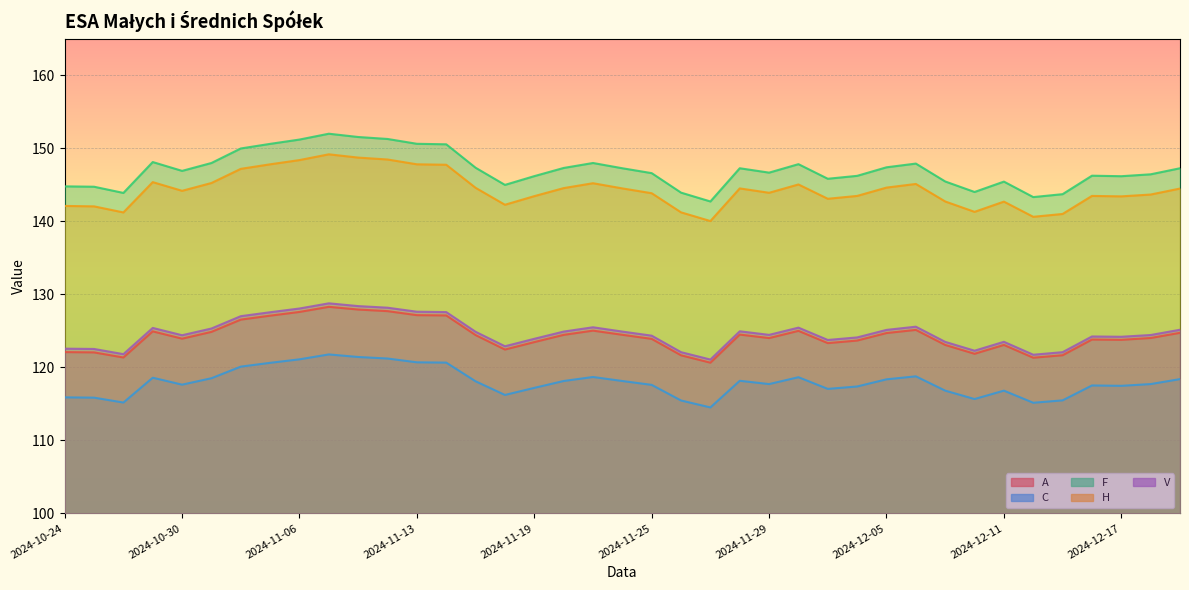

How many data points in A are above 124?

21